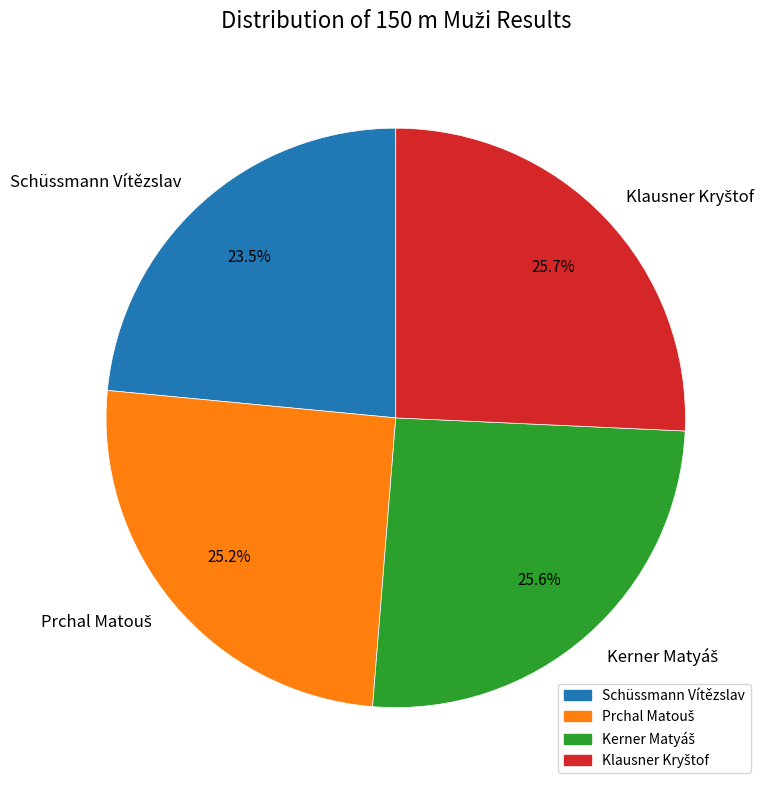

What is the smallest slice in the pie chart?

Schüssmann Vítězslav